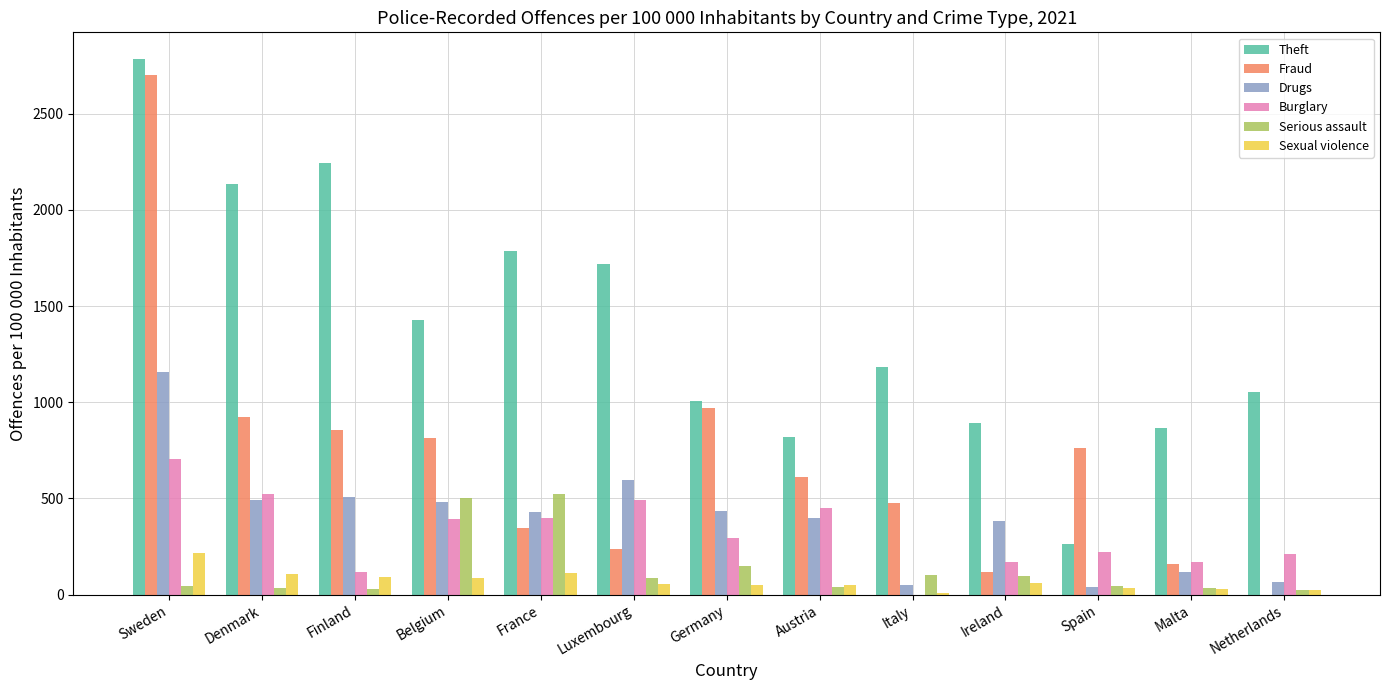

The value of Theft at Italy is 1183.4. True or false?

True